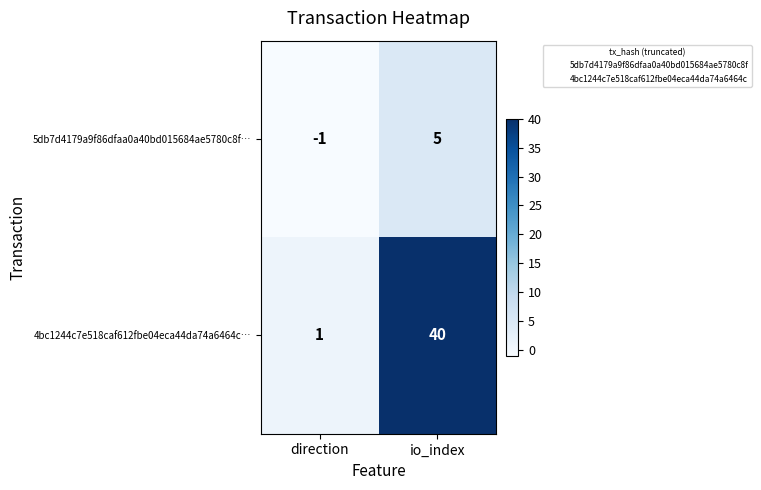

Which series has the largest range (max minus min)?

4bc1244c7e518caf612fbe04eca44da74a6464c…